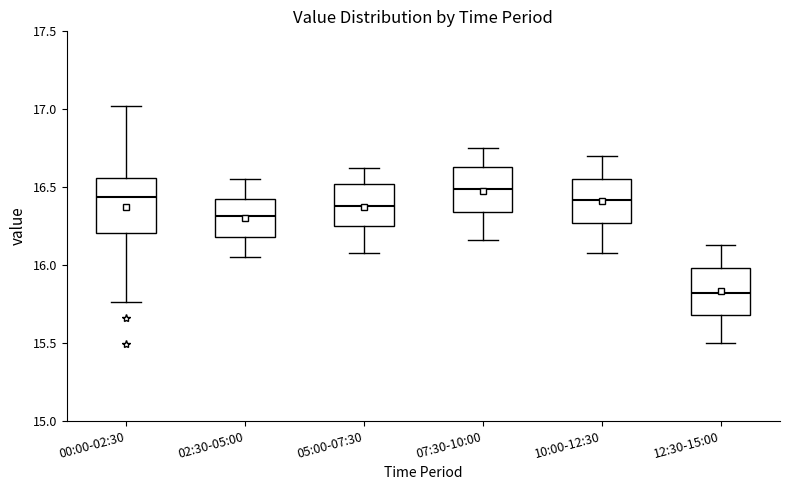

Which box's median line is the lowest?

12:30-15:00